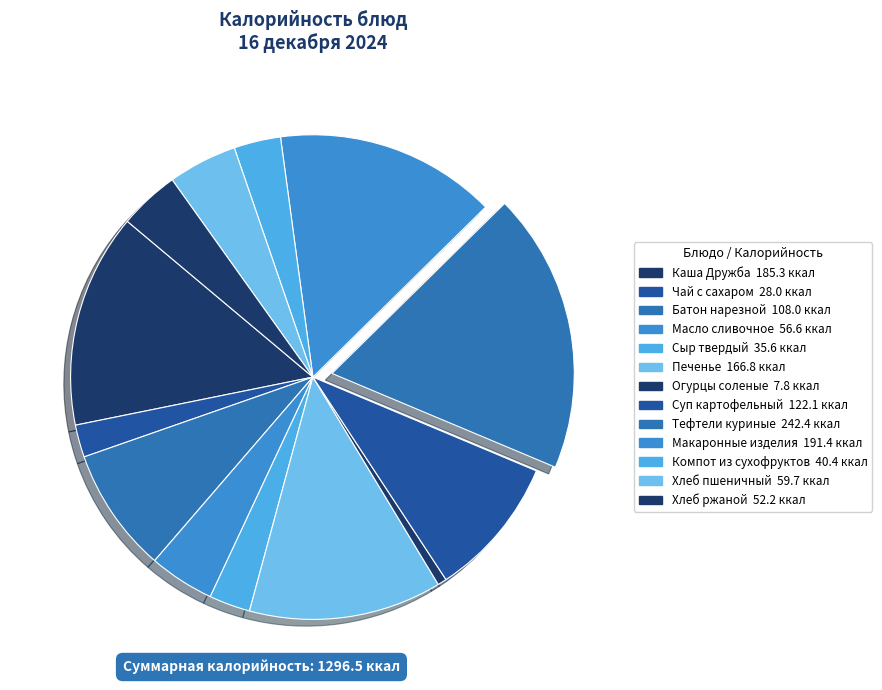

Combined, what portion of the pie is Тефтели куриные and Батон нарезной?

27.0%